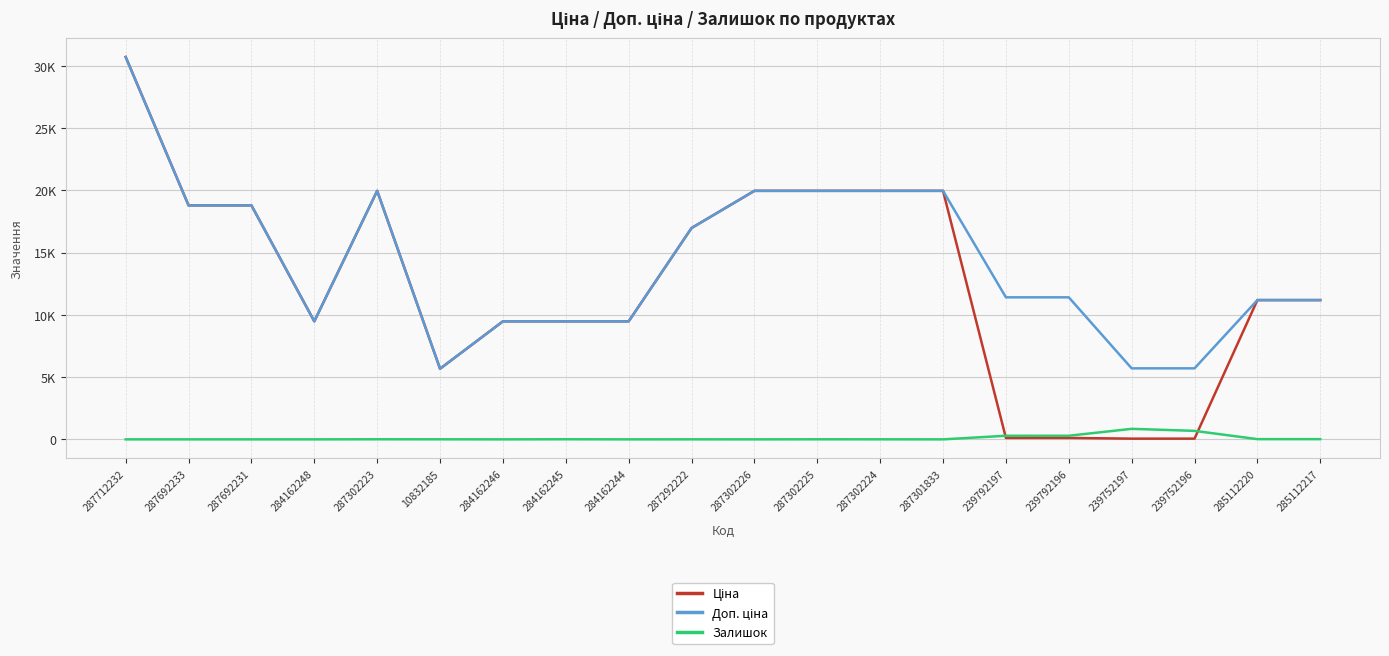

Does the chart have visible grid lines?

Yes